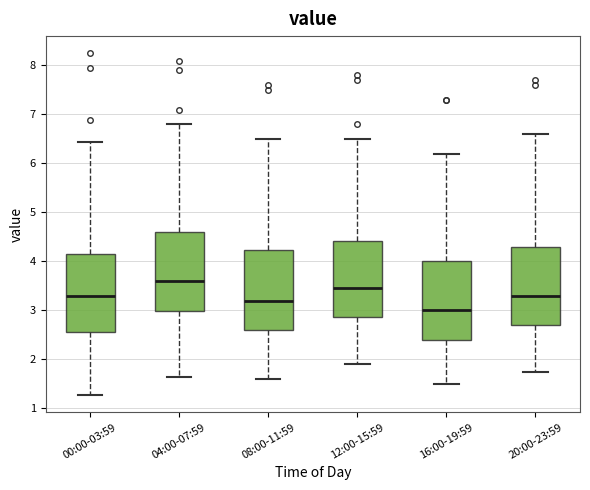

Reading left to right, transcribe this box plot: for each box, give where its median line is, the range the box spans, and where its two whiskers end, as read against the y-axis. The values are not printed on the chart, so give them approximately, as read against the axis.

00:00-03:59: median 3.3, box 2.6 to 4.1, whiskers 1.3 to 6.4
04:00-07:59: median 3.6, box 3.0 to 4.6, whiskers 1.7 to 6.8
08:00-11:59: median 3.2, box 2.6 to 4.2, whiskers 1.6 to 6.5
12:00-15:59: median 3.5, box 2.9 to 4.4, whiskers 1.9 to 6.5
16:00-19:59: median 3.0, box 2.4 to 4.0, whiskers 1.5 to 6.2
20:00-23:59: median 3.3, box 2.7 to 4.3, whiskers 1.8 to 6.6